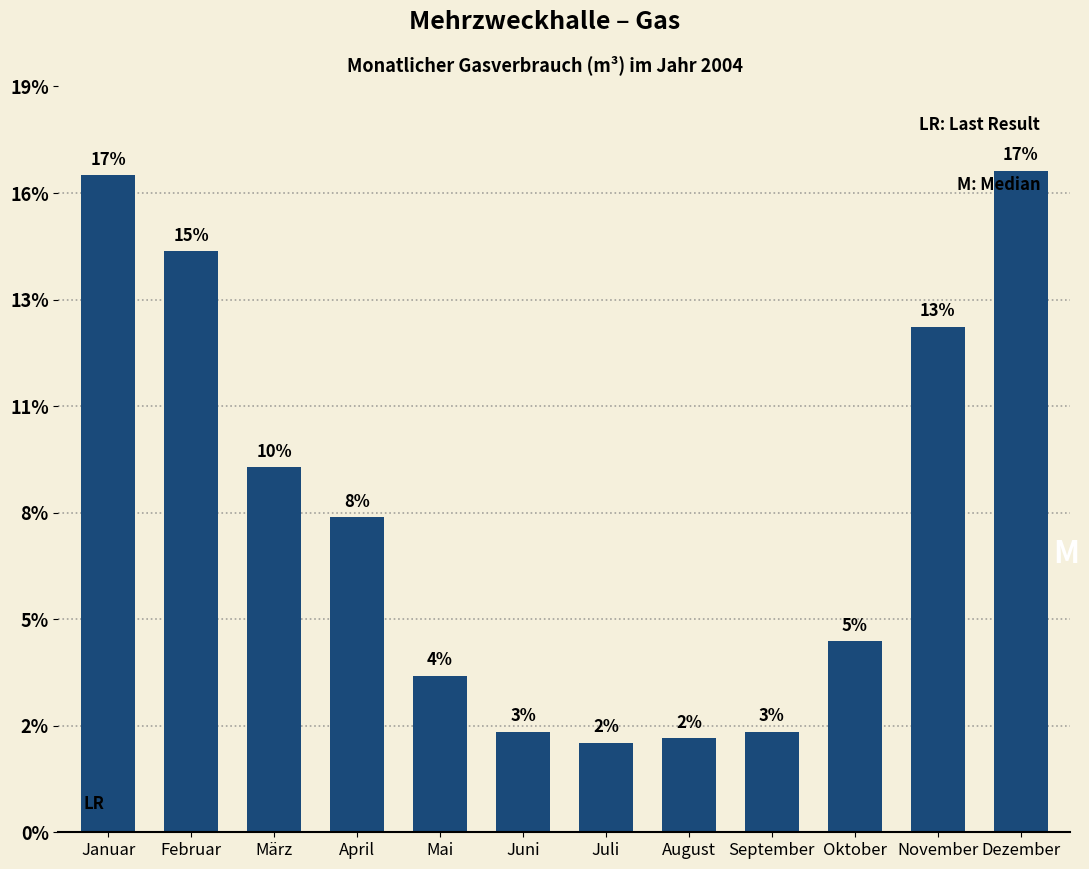

Which has a higher value, April or Januar?

Januar